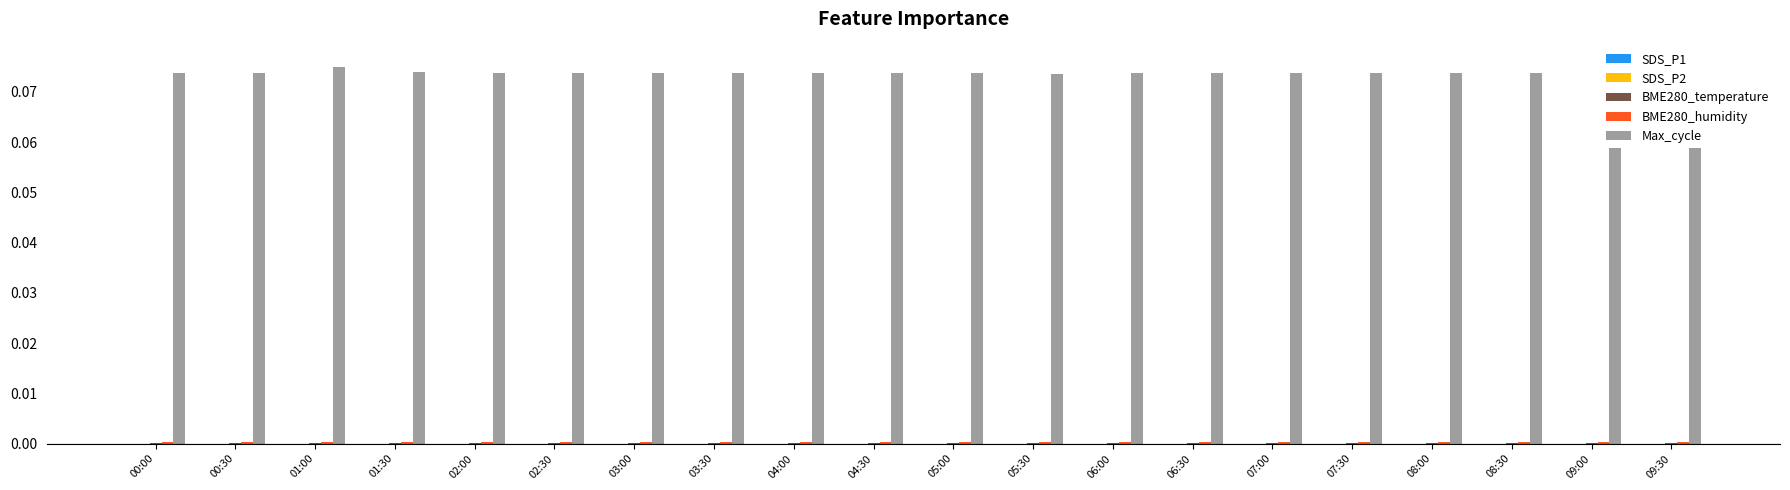

What is the total value across all series at 08:30?

0.1